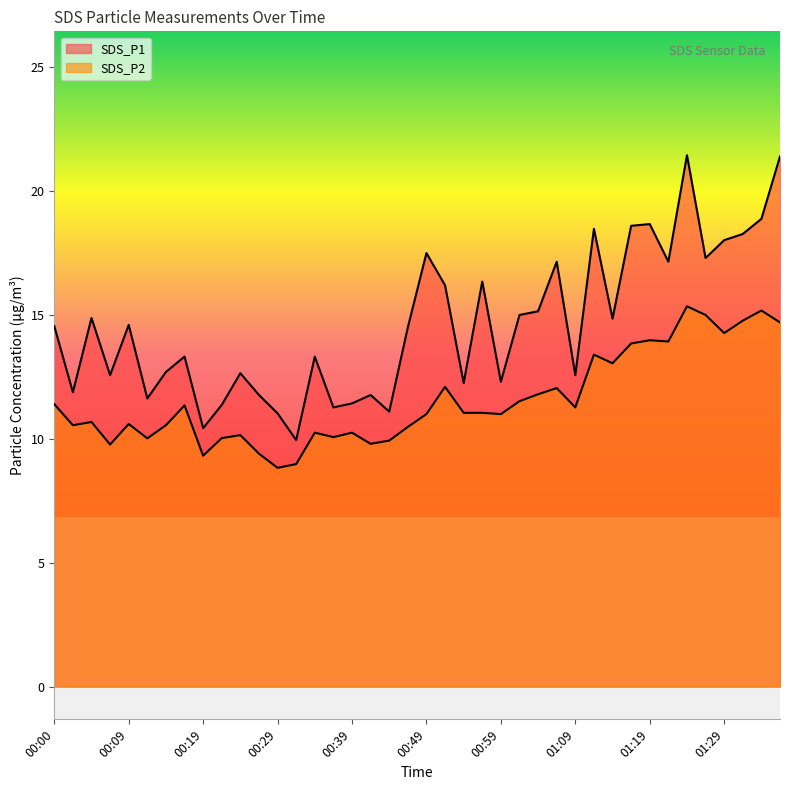

How many interior local valleys does the SDS_P1 series have?

13